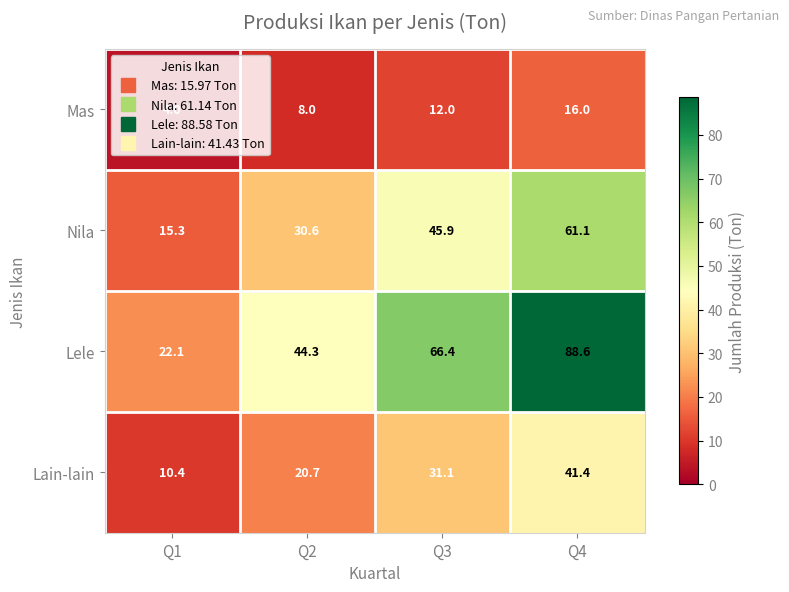

What is the spread (max minus min) of values at Q4?

72.6